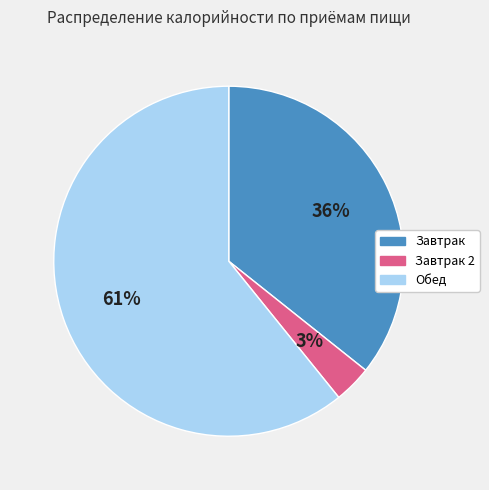

Does any single category account for the majority?

Yes